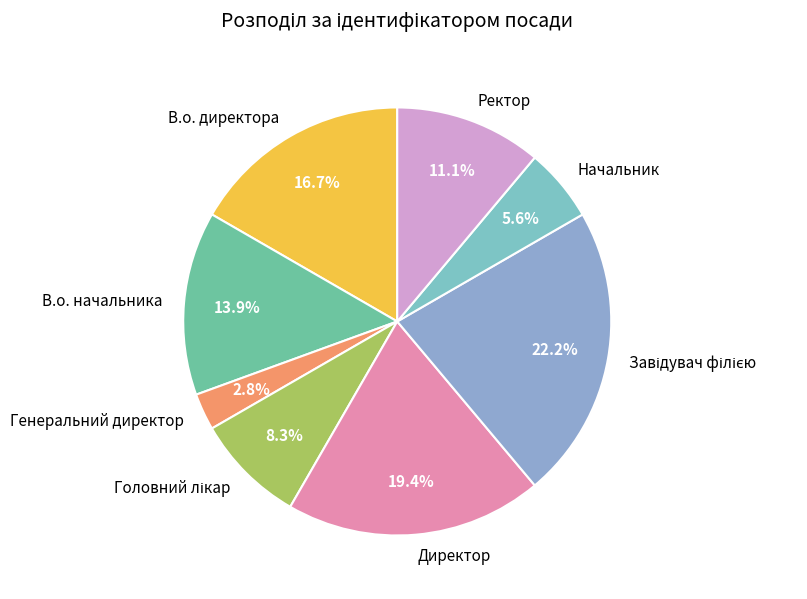

Is there any slice that represents more than half of the pie?

No